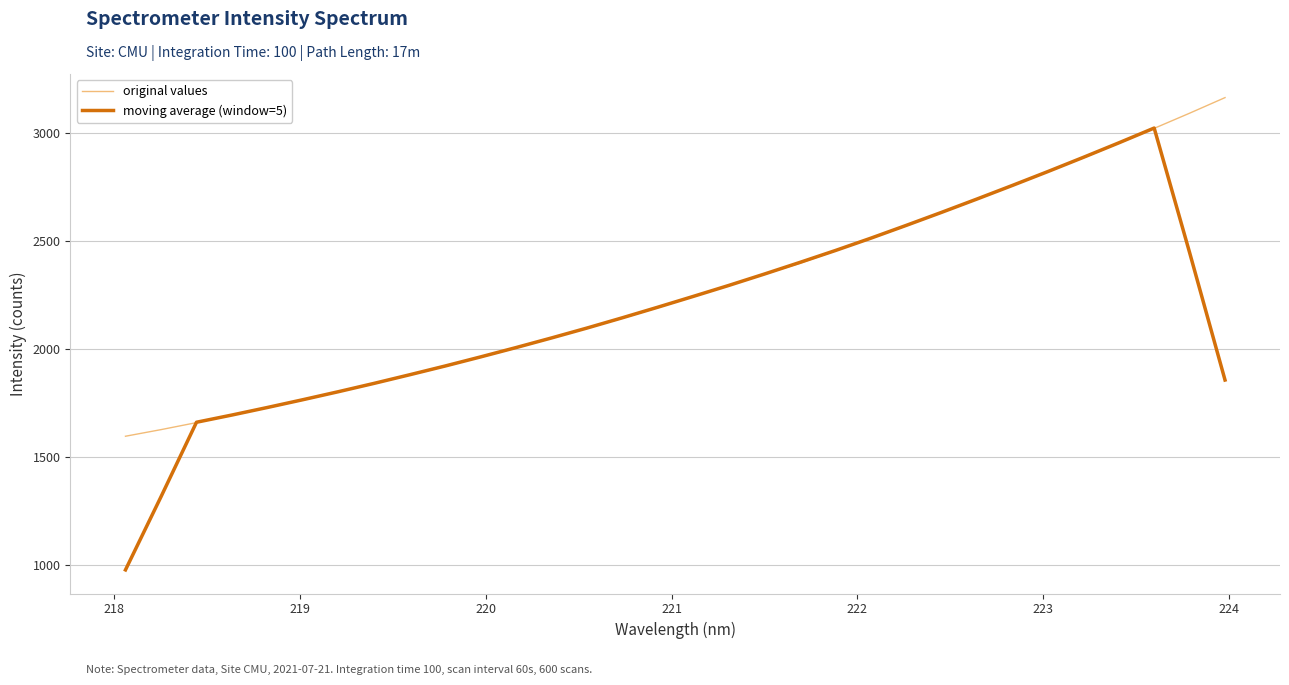

Rank the series by their maximum value, from highest to lowest.

original values, moving average (window=5)